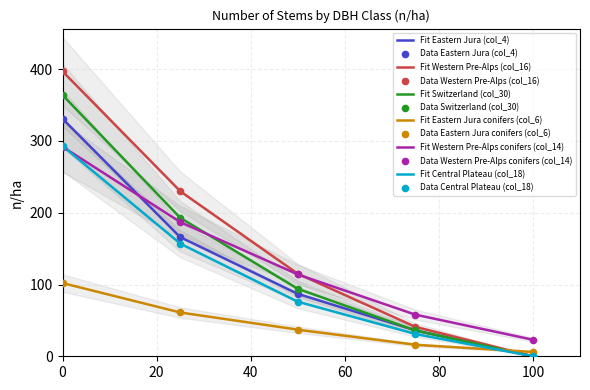

Is the value of Eastern Jura (col_4) at 100 greater than the value of Western Pre-Alps conifers (col_14) at 100?

No